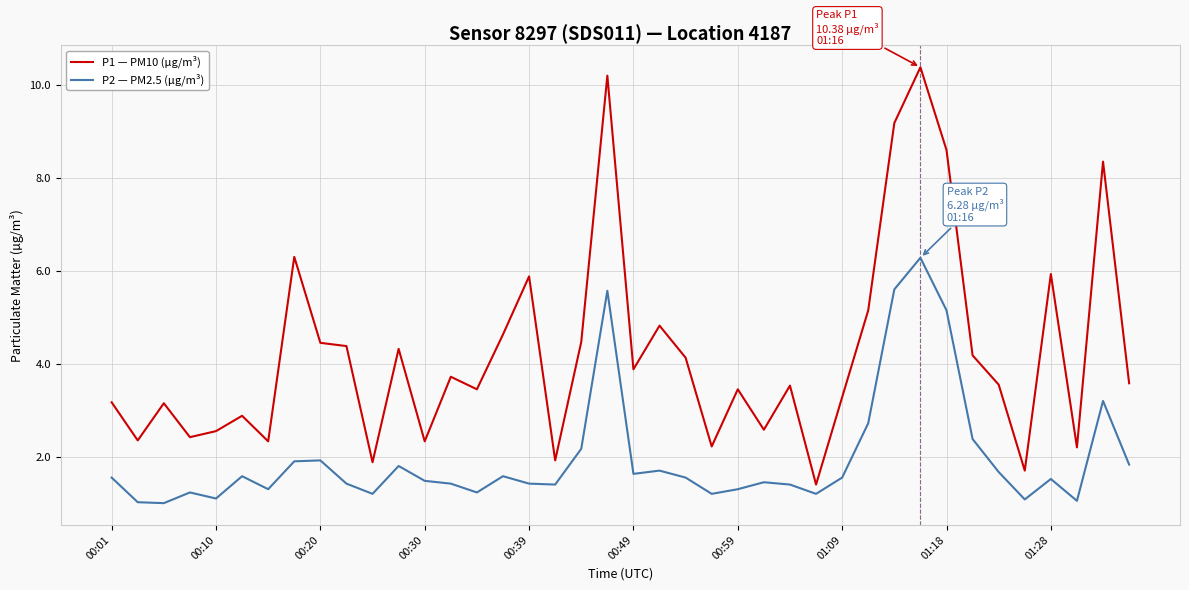

How many values in the P1 — PM10 (µg/m³) series exceed 3?

27